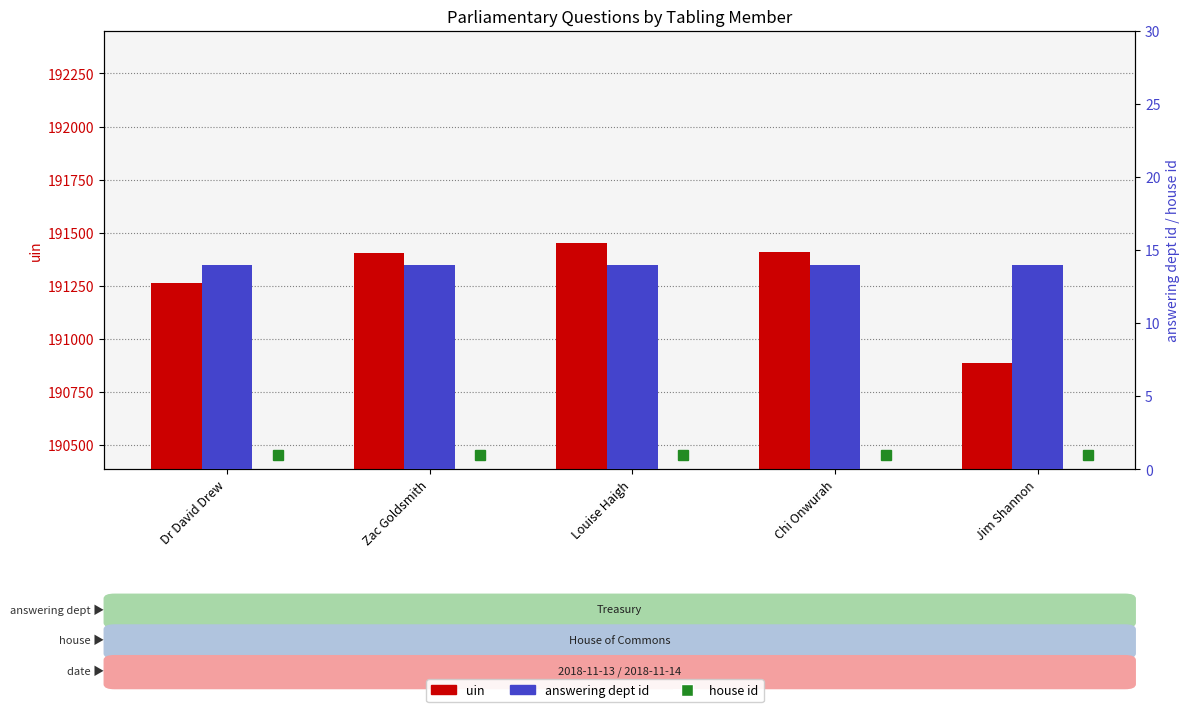

Which series has the largest range (max minus min)?

uin